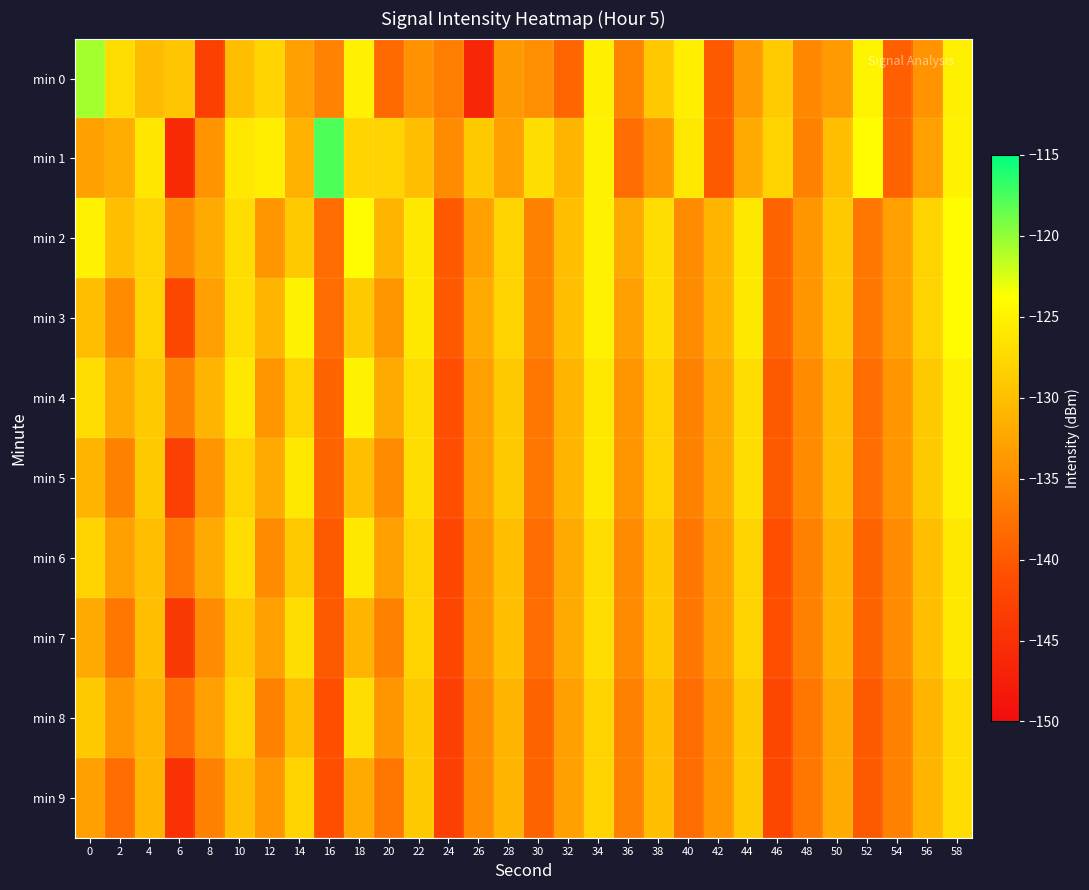

How many distinct data groups are displayed?

10